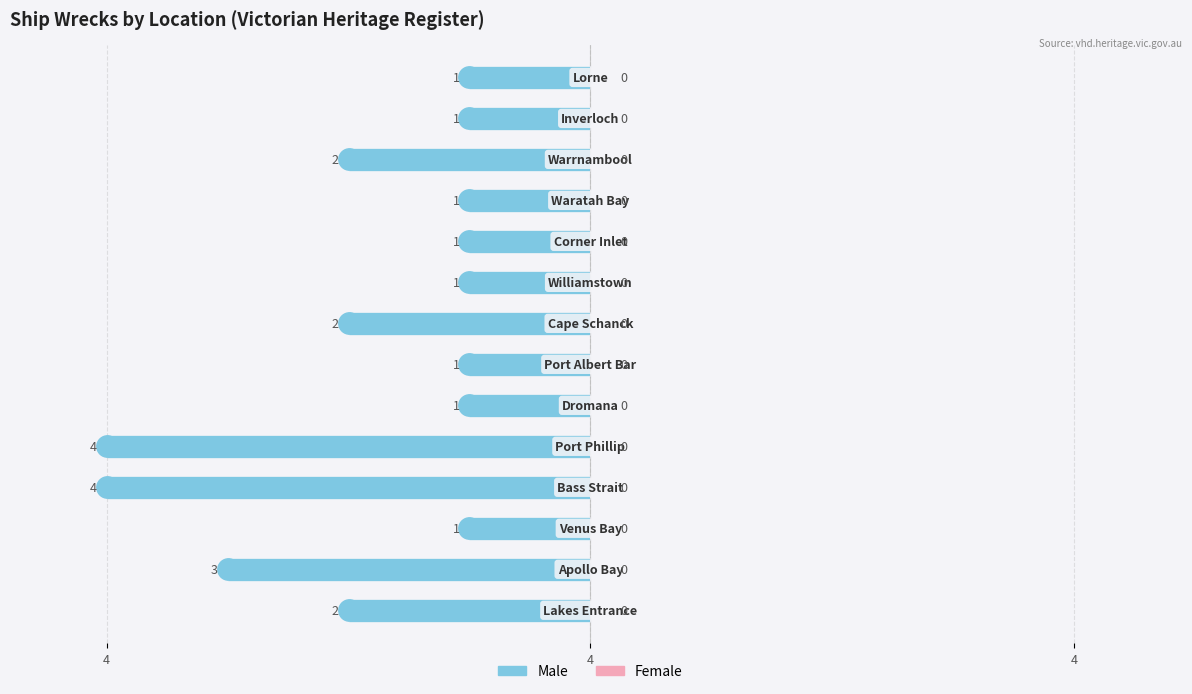

Are the bars horizontal?

Yes